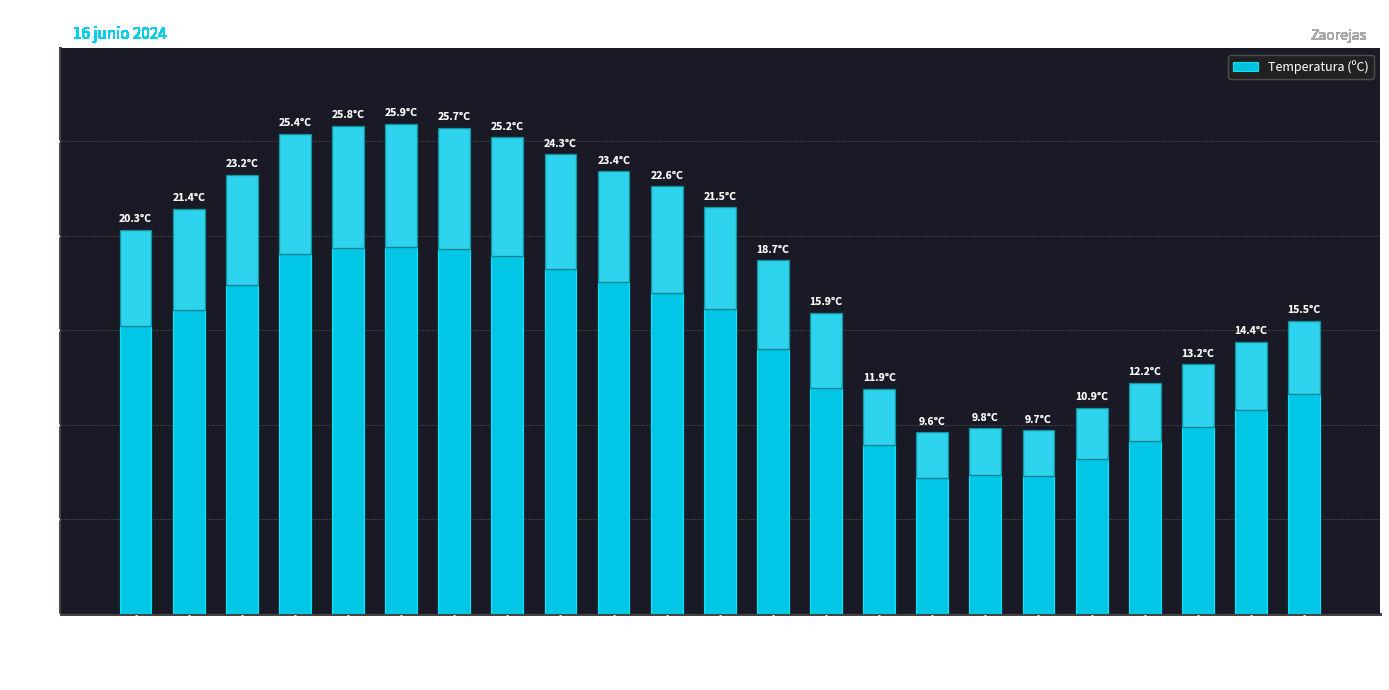

What is the approximate value at 09:00?

11.9